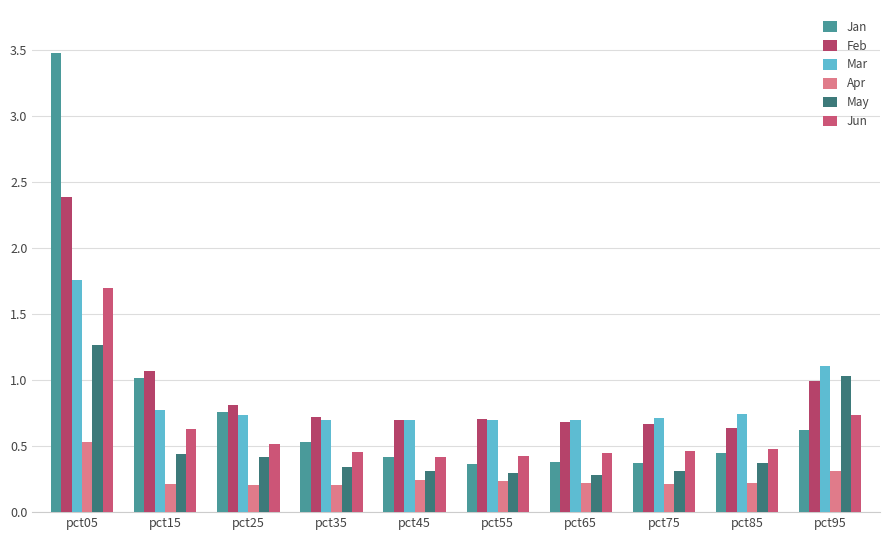

What is the approximate value of Jun at pct25?

0.5